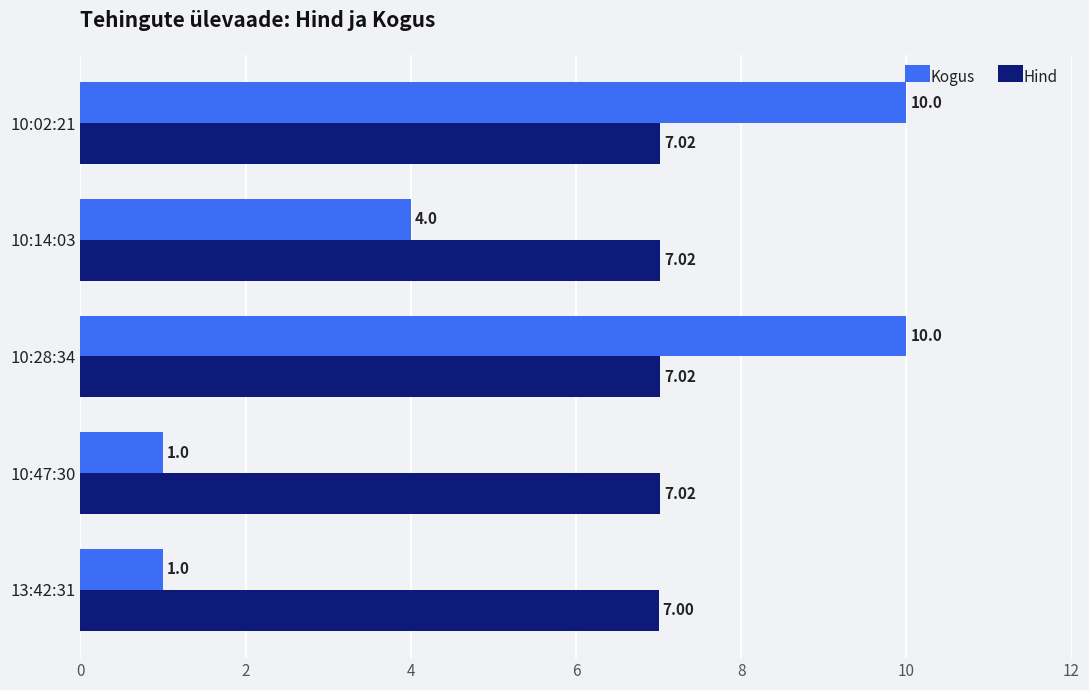

What is the difference between the Kogus values at 10:14:03 and 10:28:34?

6.0